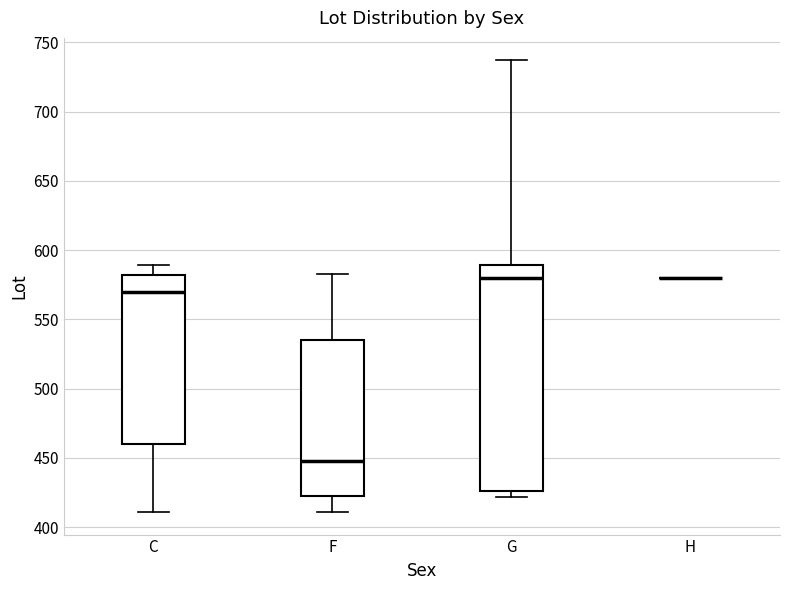

Which box is the tallest, from its lower edge to its upper edge?

G